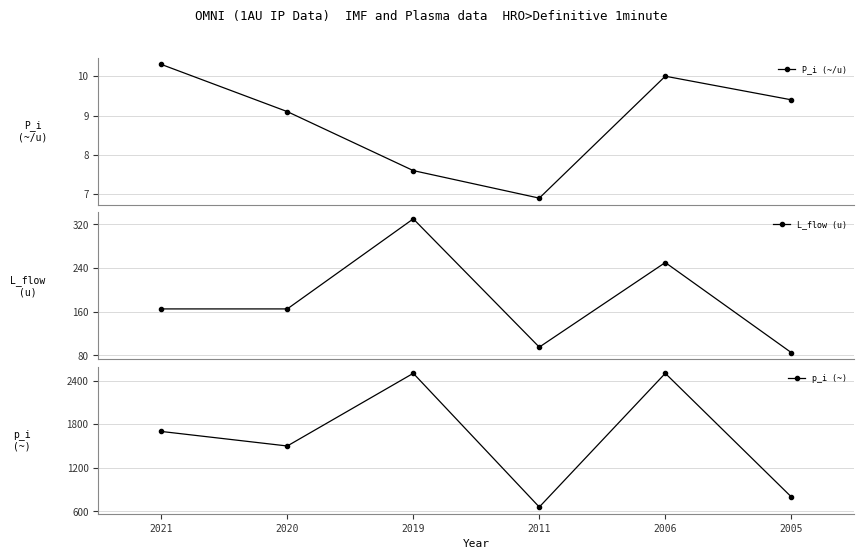

What is the sum of all p_i (~) values?

9660